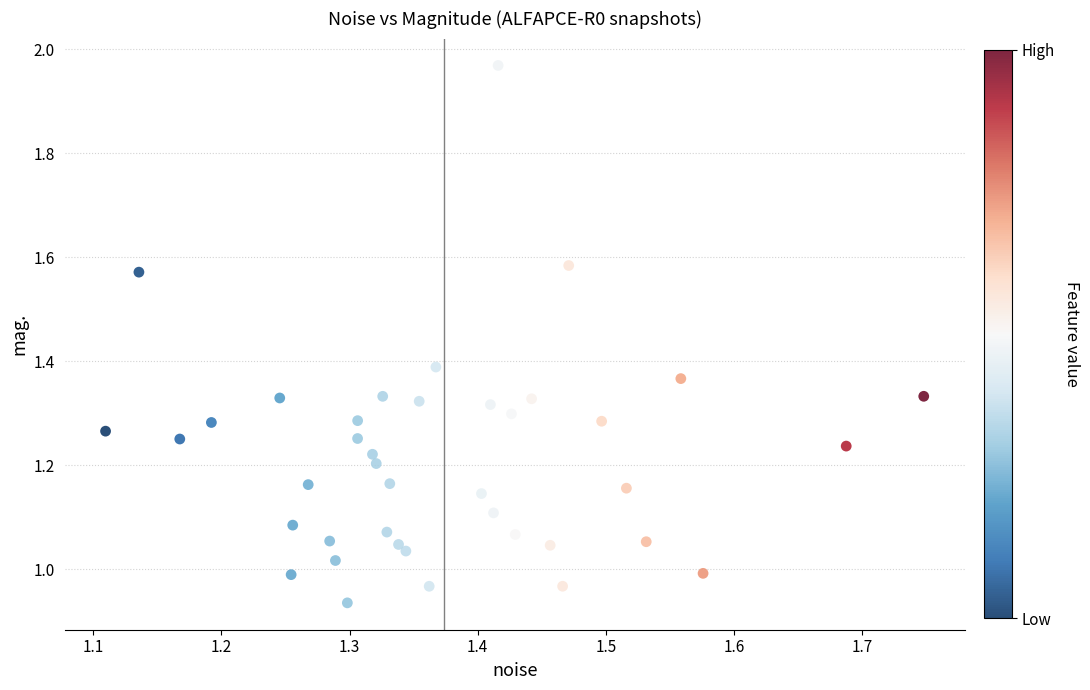

What is the range of X values (max minus min)?

0.6